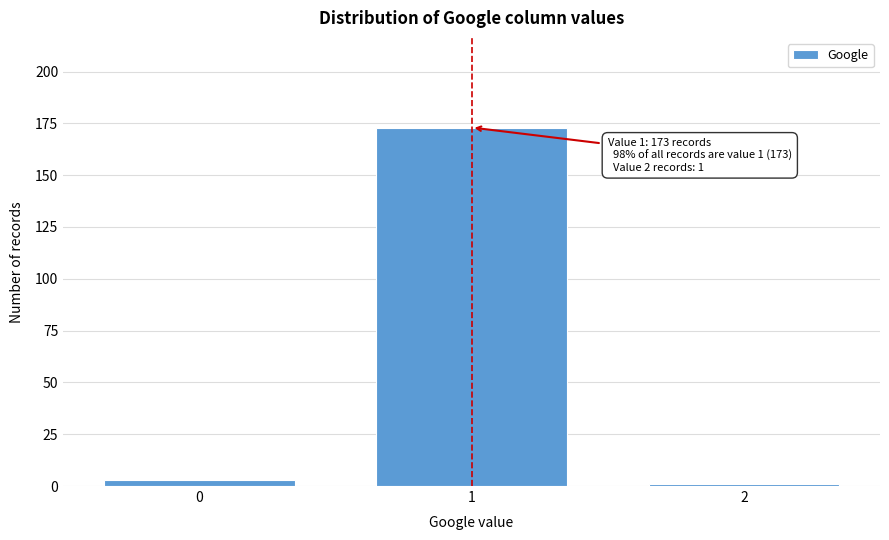

Reading left to right, transcribe all the data shown in this chart.

3	173	1